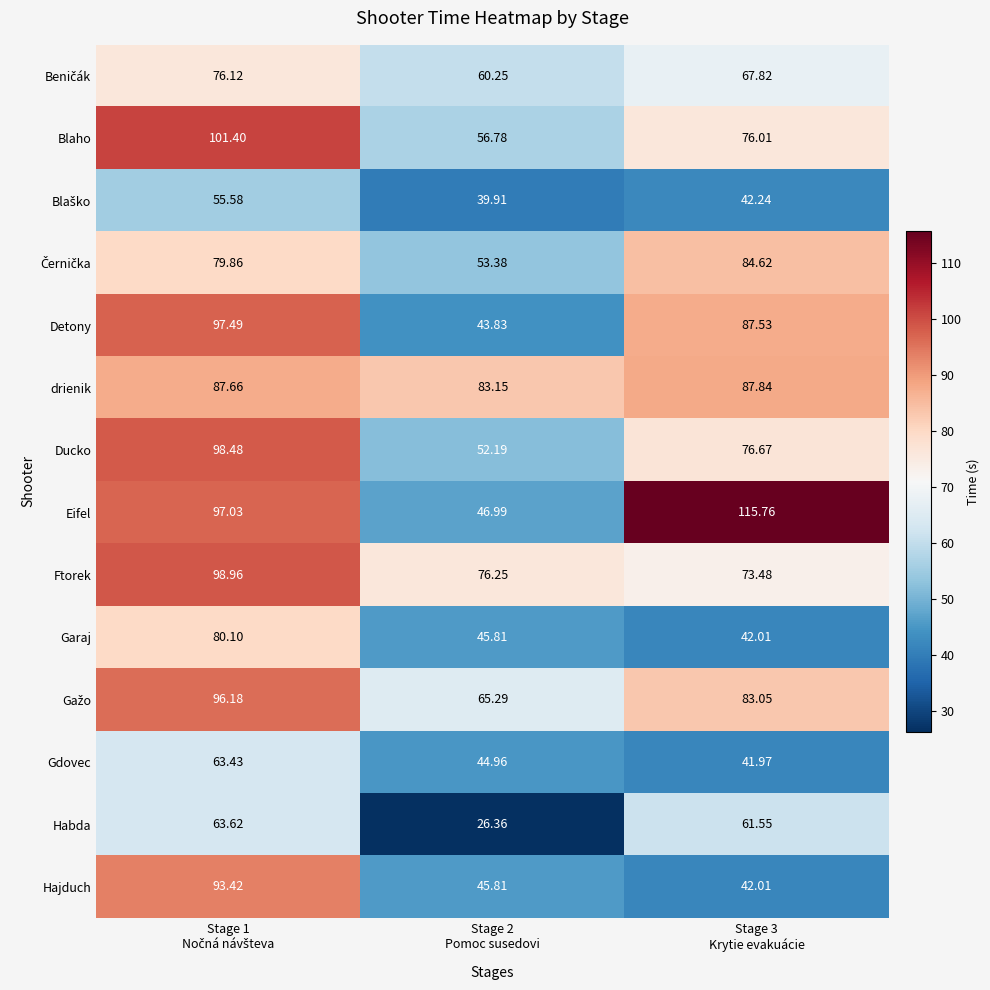

Which series has the largest range (max minus min)?

Eifel